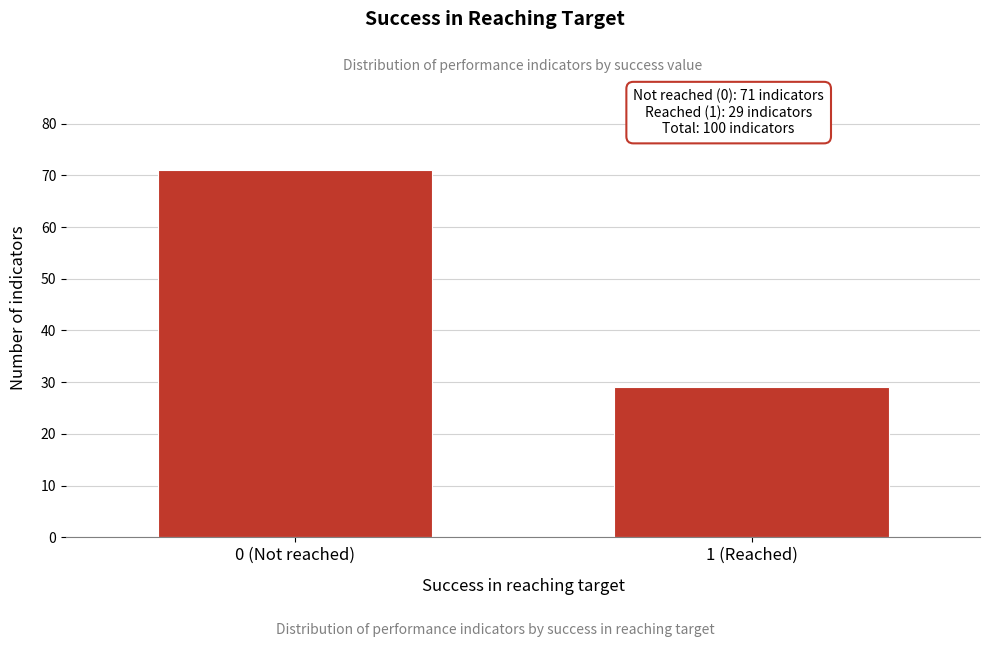

Reading left to right, what are all the values shown in this chart?

0 (Not reached)=71	1 (Reached)=29